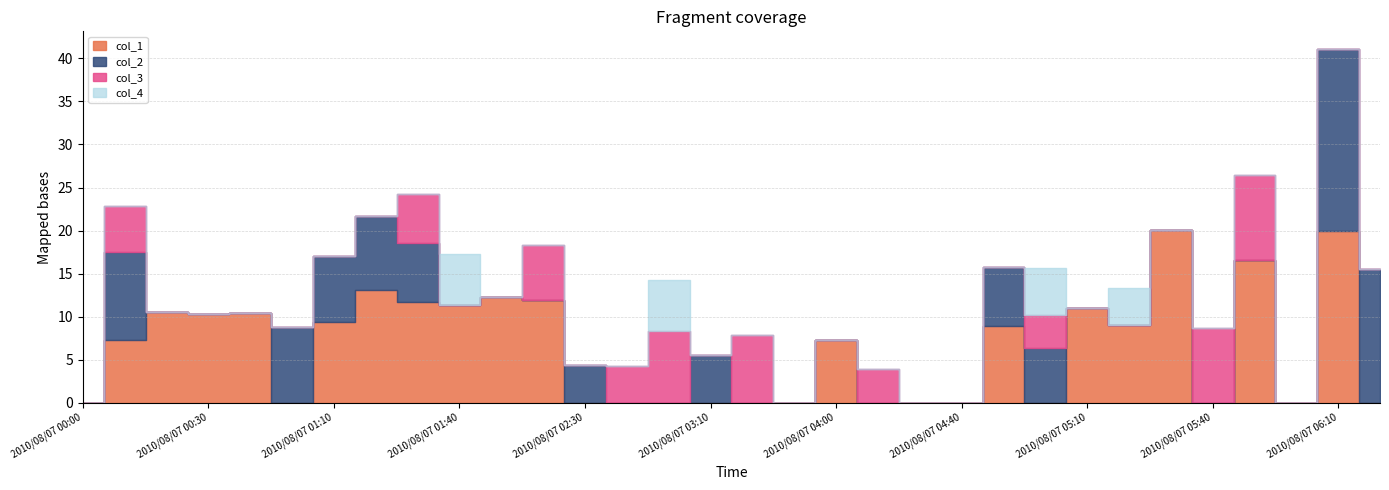

What position from the right is 2010/08/07 06:10?

2